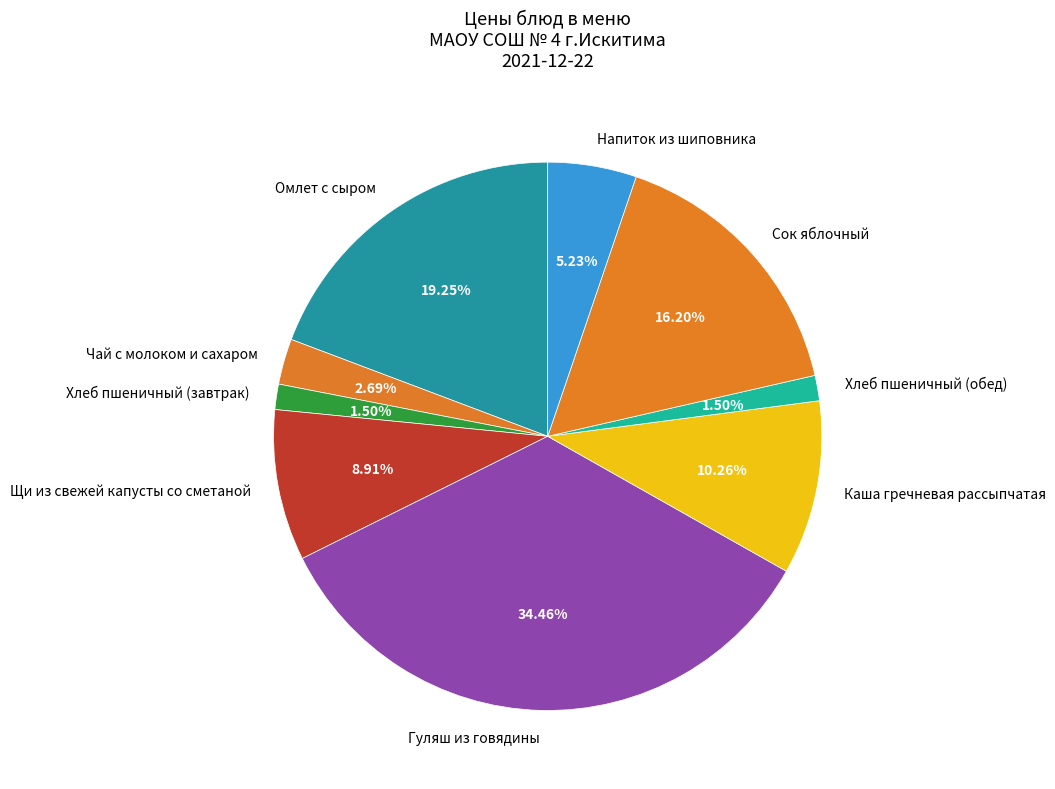

To the nearest percent, what portion does Щи из свежей капусты со сметаной represent?

9%